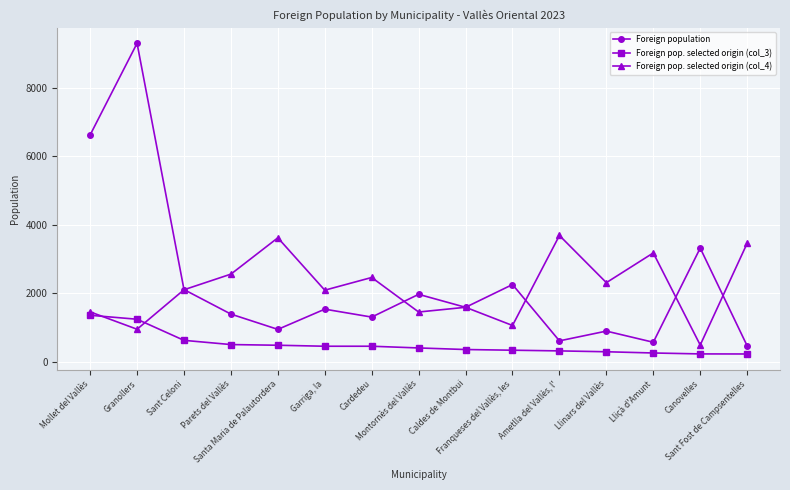

After their last crossing, which series has the higher values: Foreign pop. selected origin (col_3) or Foreign pop. selected origin (col_4)?

Foreign pop. selected origin (col_4)